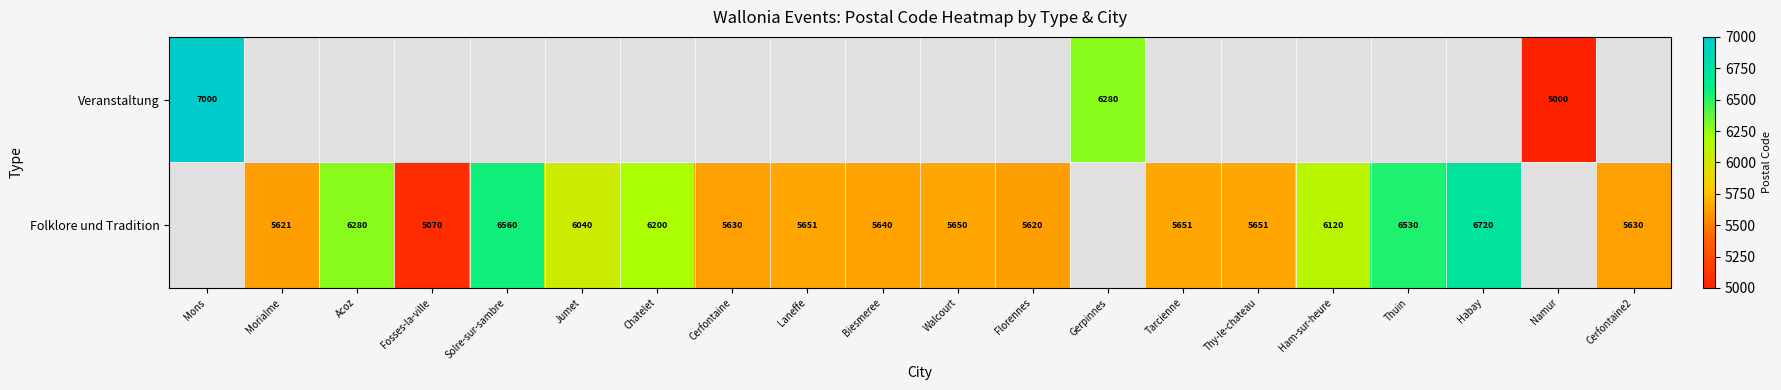

The value of Veranstaltung at Mons is 4793. True or false?

False